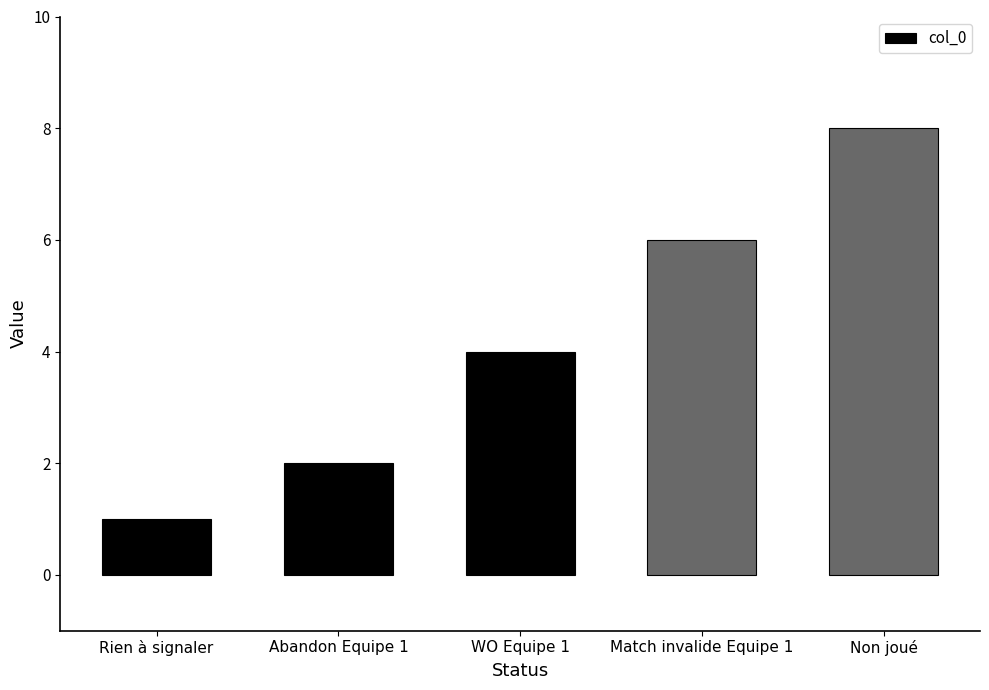

What is the change in value from Rien à signaler to Non joué?

+7